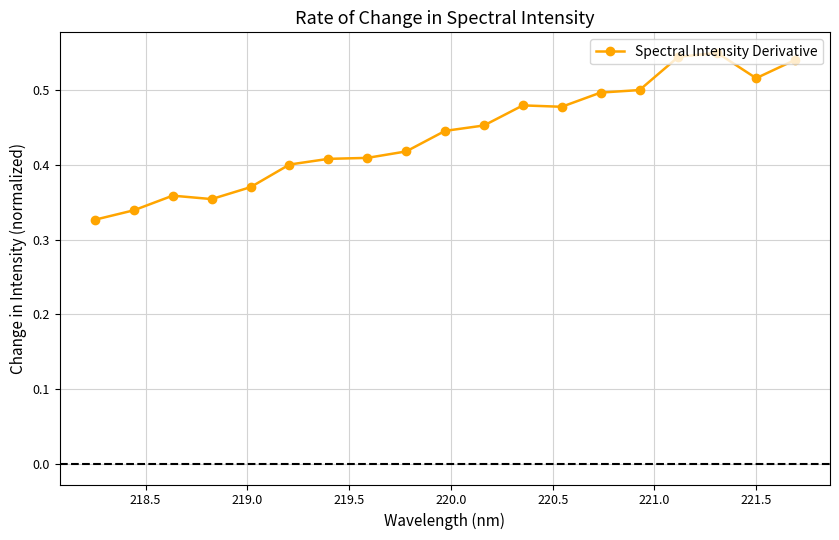

True or false: there are more than 1 points higher than both neighbors.

True